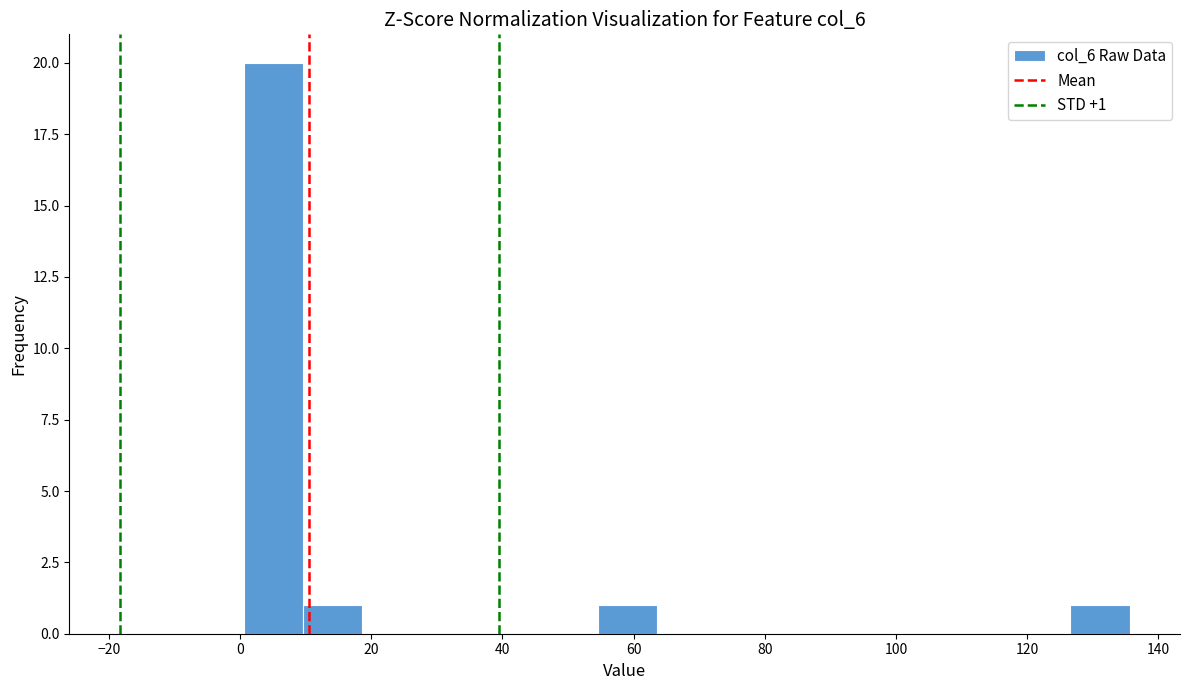

Which range on the x-axis has the tallest bar?

0.6 to 9.6